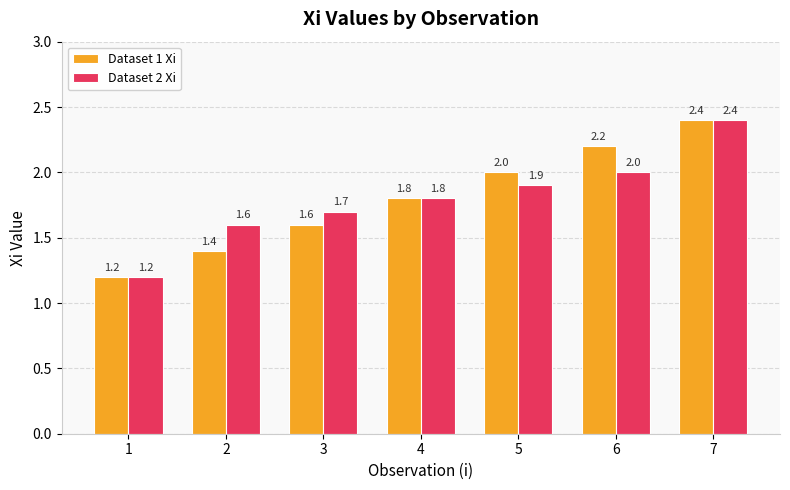

What is the difference between the maximum and minimum values in the Dataset 1 Xi series?

1.2